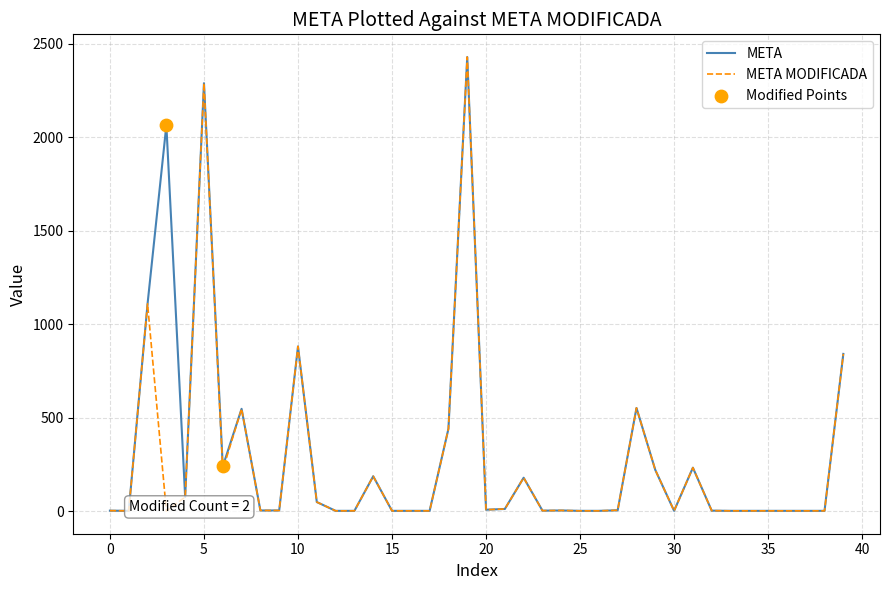

What is the maximum value shown in the chart?

2430.0